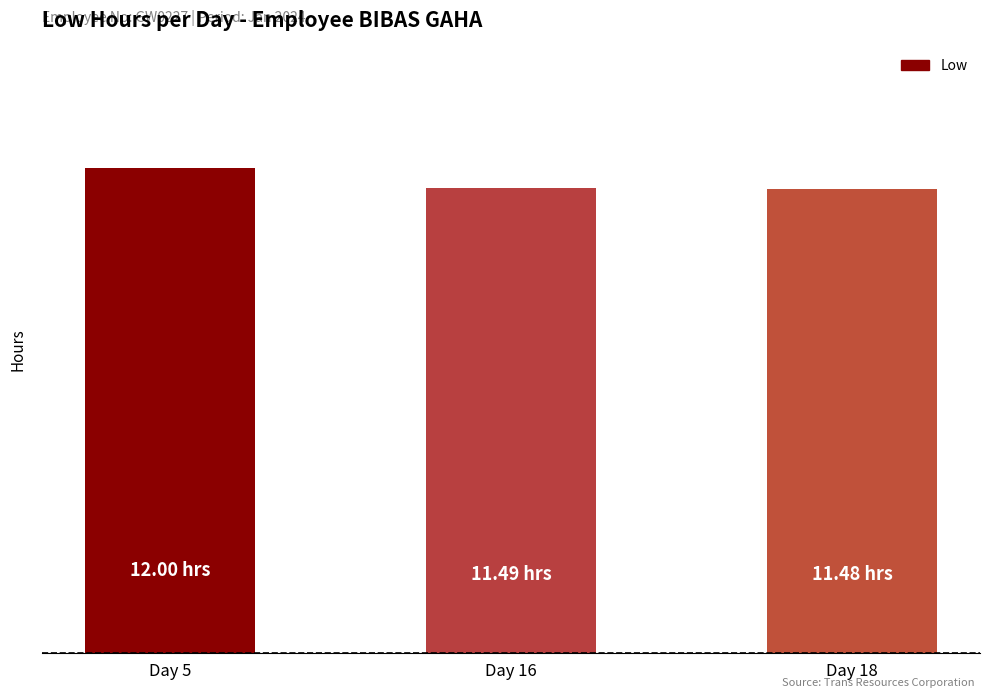

Does the chart contain any negative values?

No